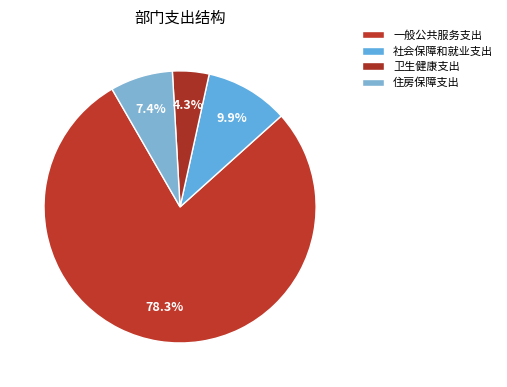

How many slices are in this pie chart?

4